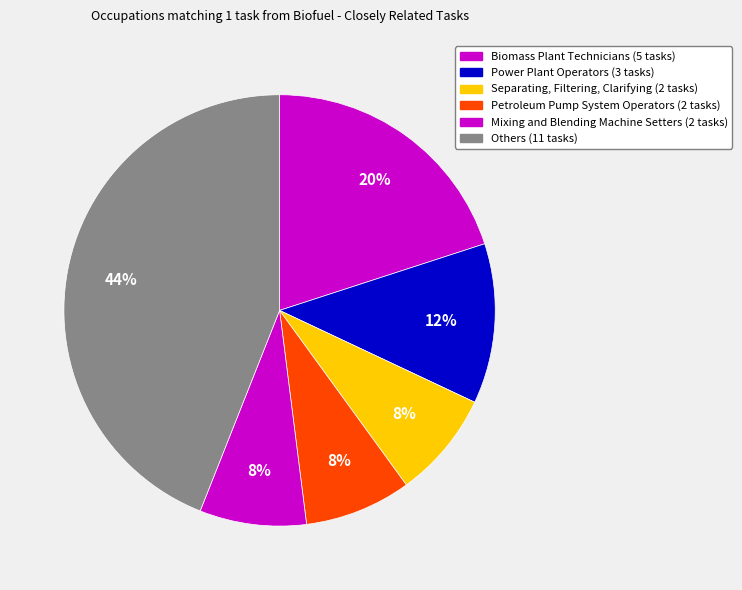

How many slices are in this pie chart?

6